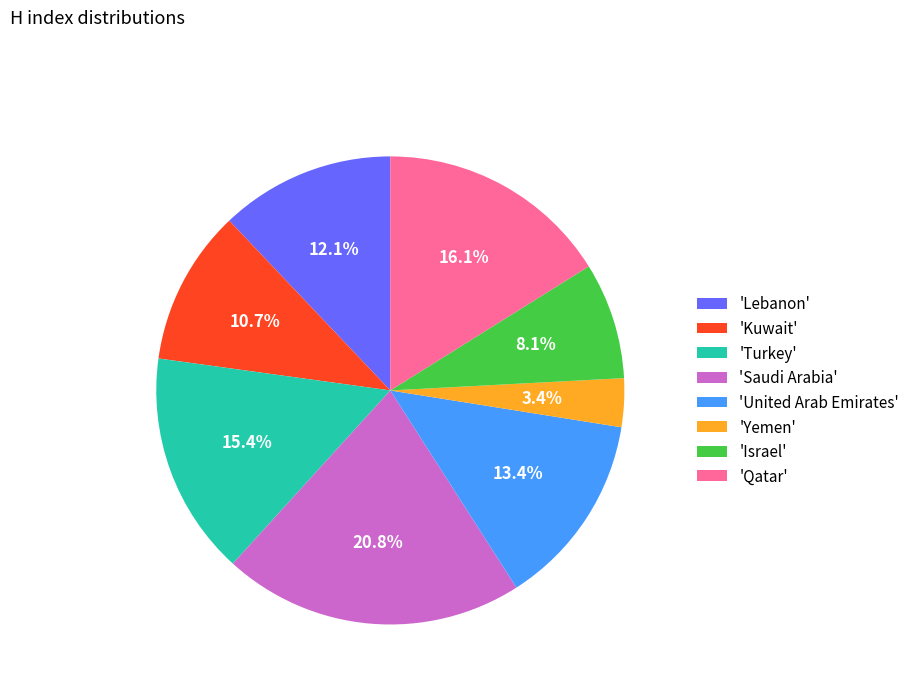

Which has a higher value, 'Yemen' or 'Turkey'?

'Turkey'